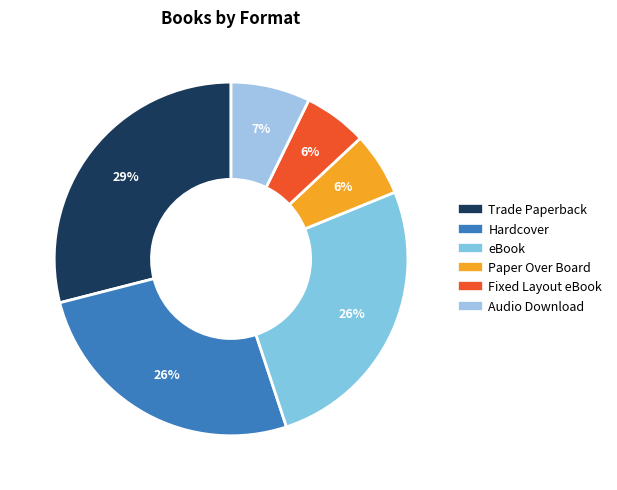

How many segments does this pie chart have?

6